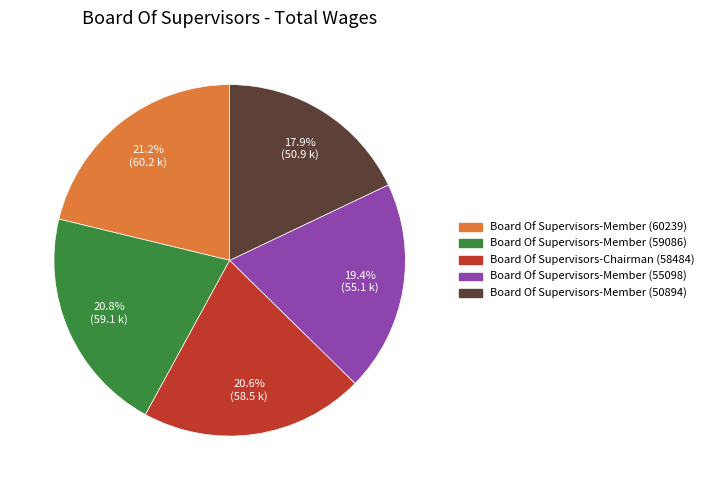

To the nearest percent, what is the difference between the largest and smallest slice percentages?

3%